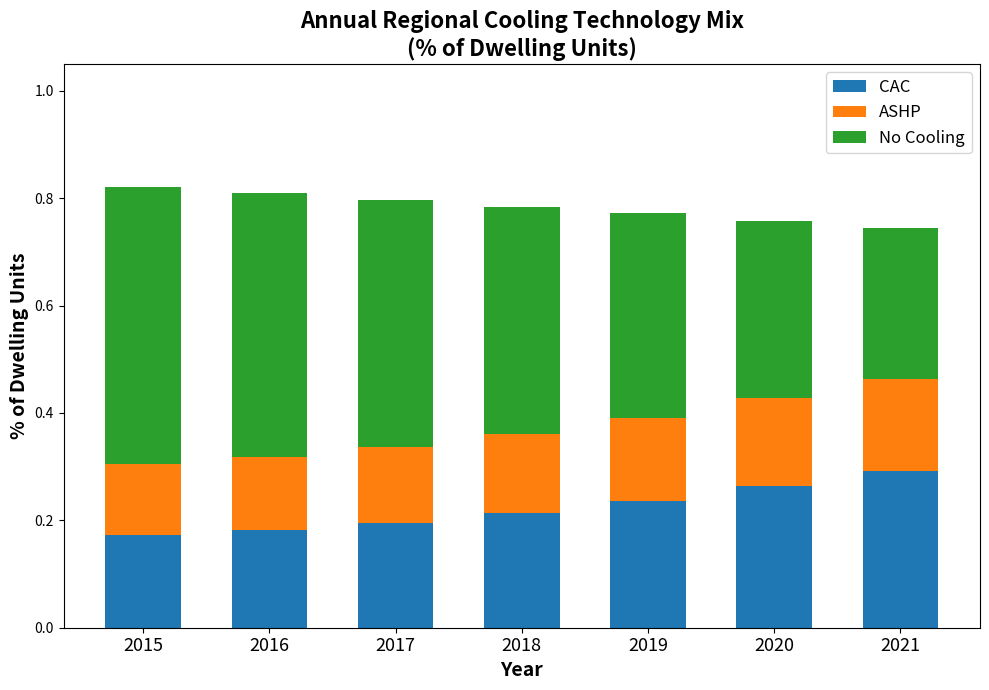

At which label does CAC reach its peak?

2021